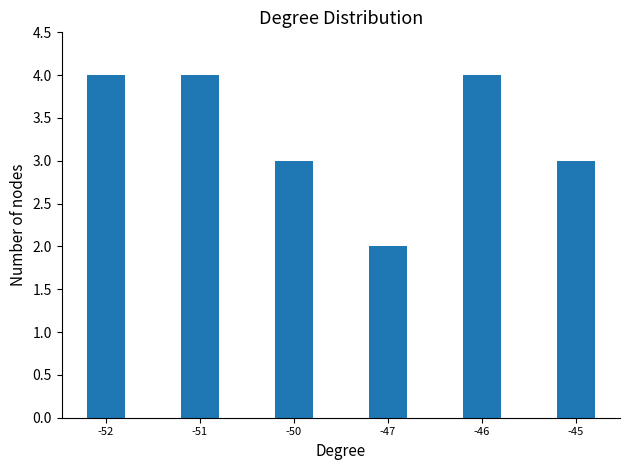

What is the minimum value shown in the chart?

2